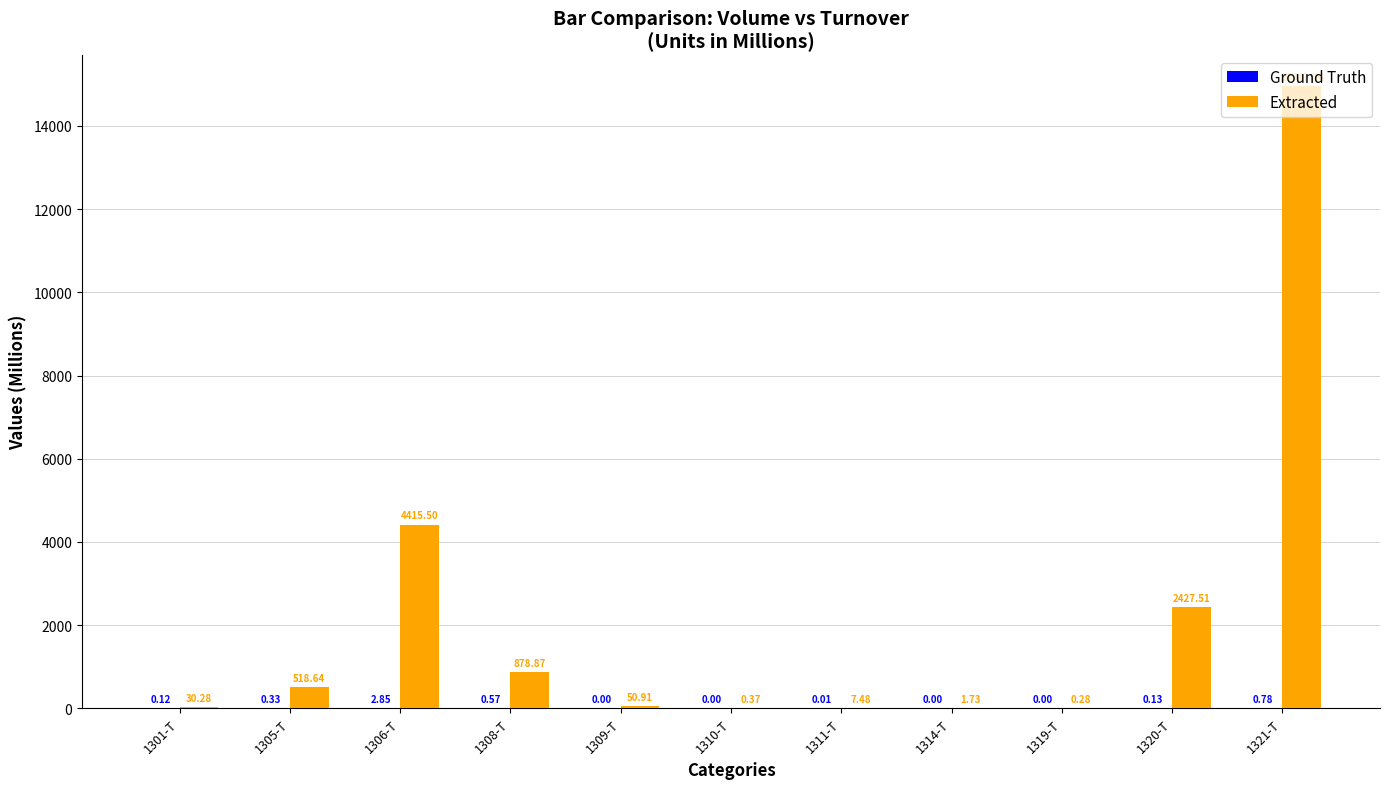

How many categories are shown in the chart?

11